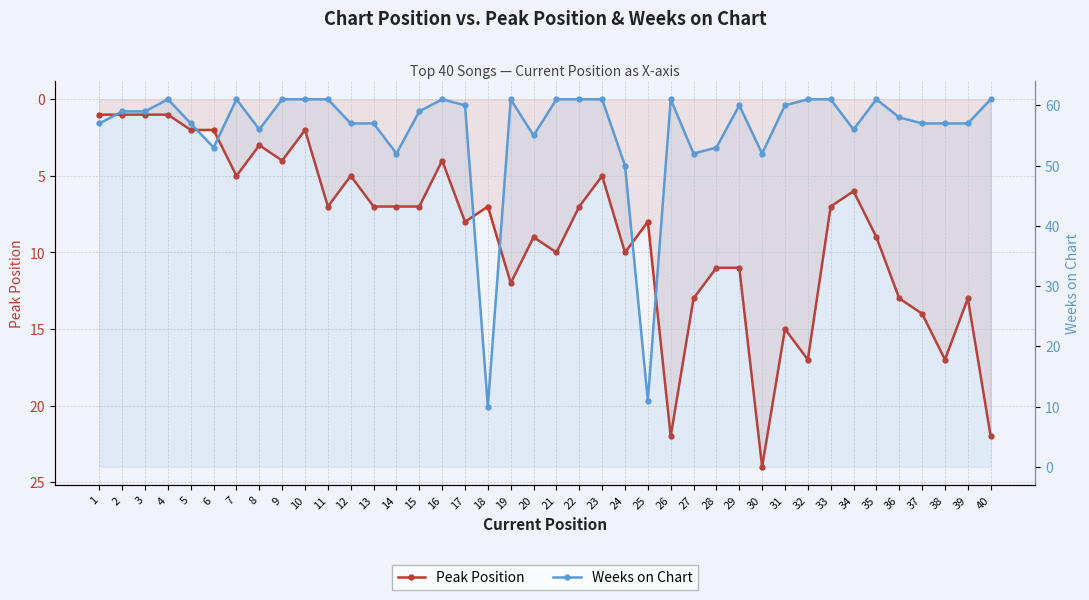

What is the average value of the Weeks on Chart series?

56